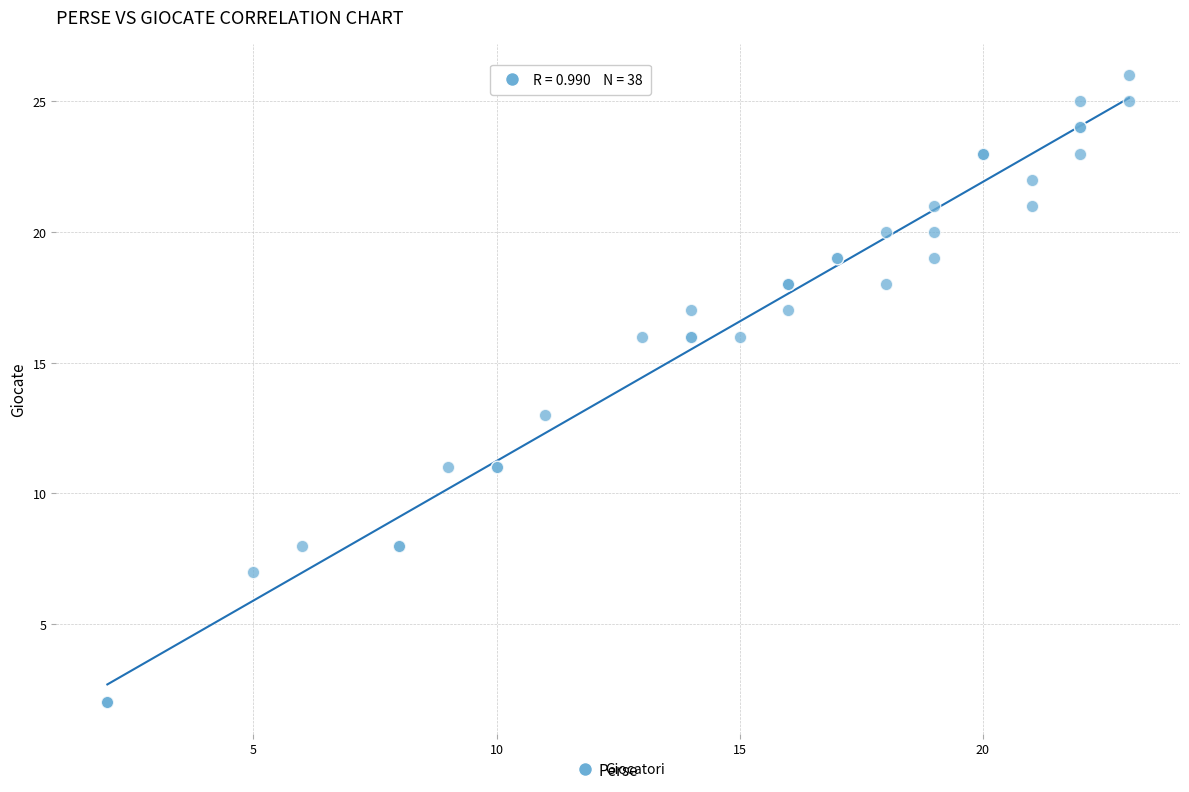

What Y value in the scatter plot is closest to 14?

13